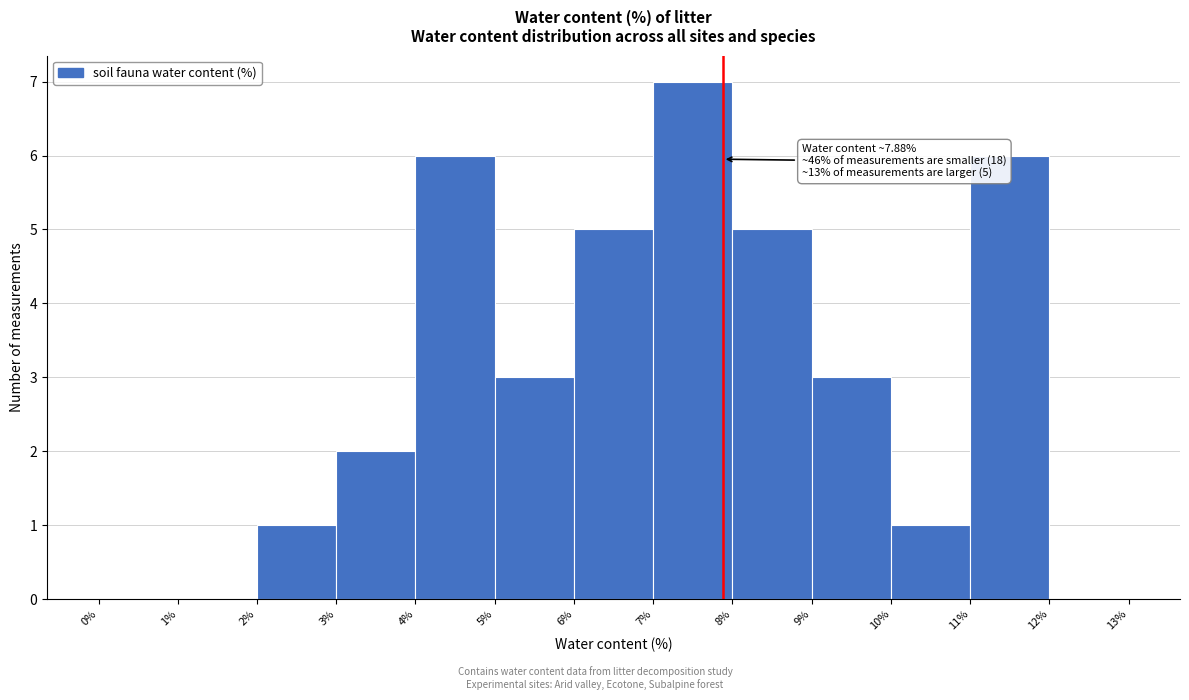

Which range on the x-axis has the tallest bar?

7% to 8%